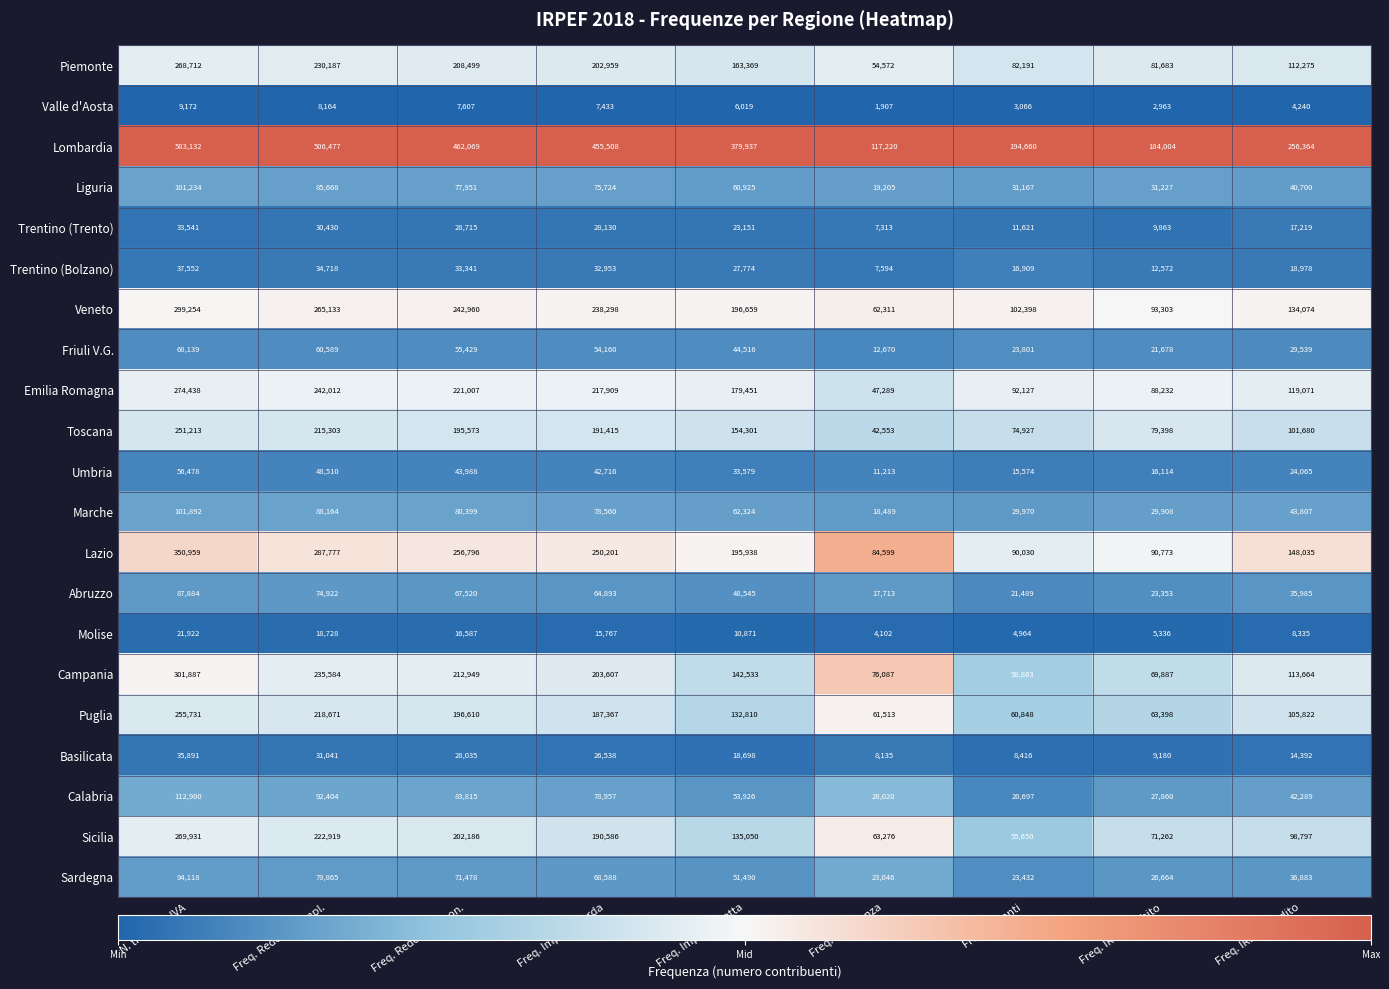

Which category has the lowest value across all series?

Freq. Eccedenza